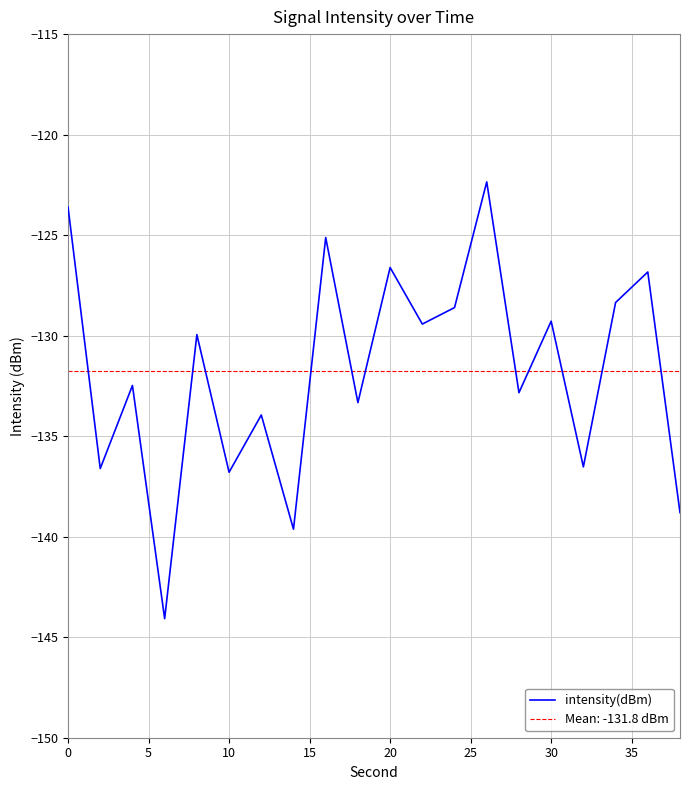

Reading left to right, what are all the values shown in this chart?

-123.6	-136.6	-132.5	-144.1	-129.9	-136.8	-133.9	-139.6	-125.1	-133.3	-126.6	-129.4	-128.6	-122.3	-132.8	-129.3	-136.5	-128.4	-126.8	-138.8